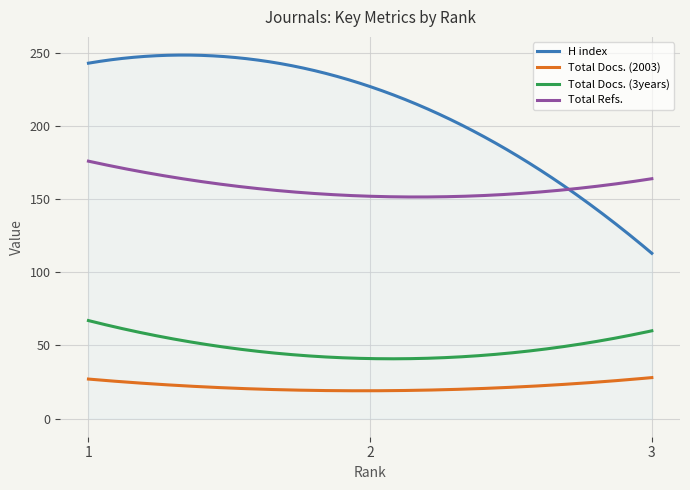

What is the greatest value displayed?

248.6